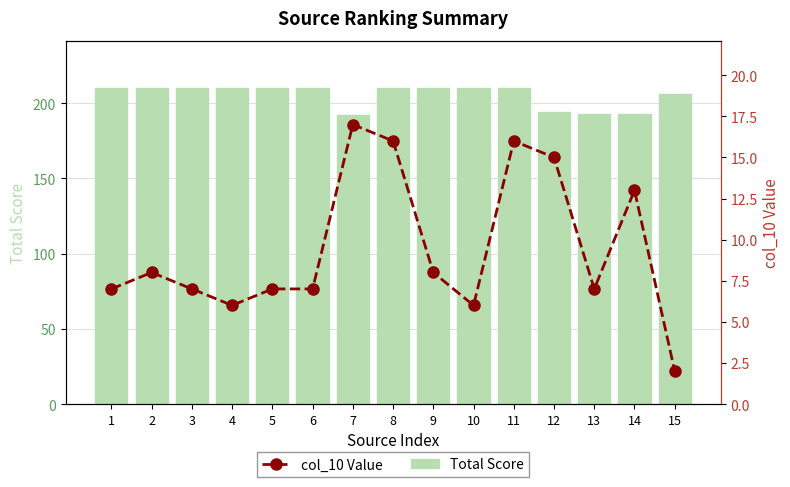

The col_10 Value series shows 11 at 6. True or false?

False